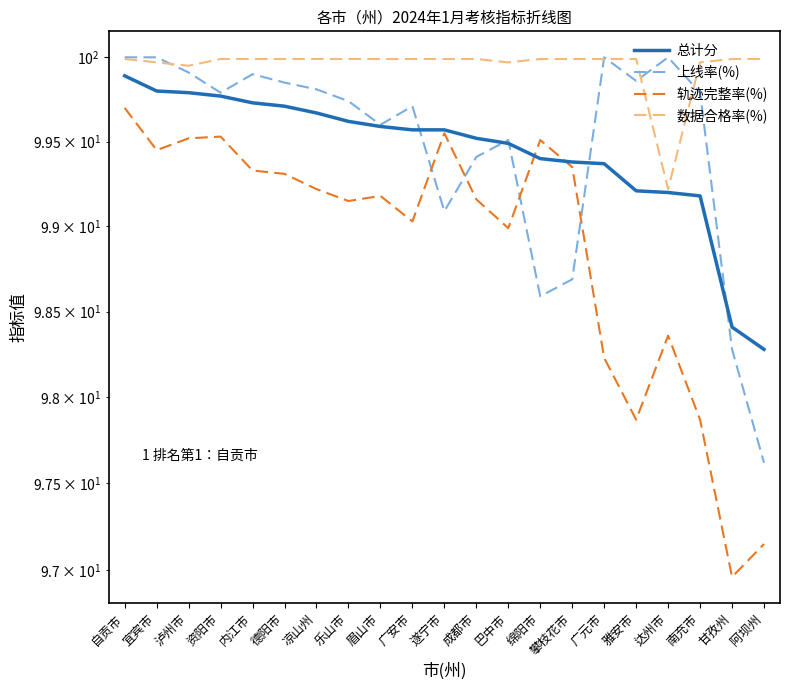

What are all the series names shown in the legend?

总计分, 上线率(%), 轨迹完整率(%), 数据合格率(%)